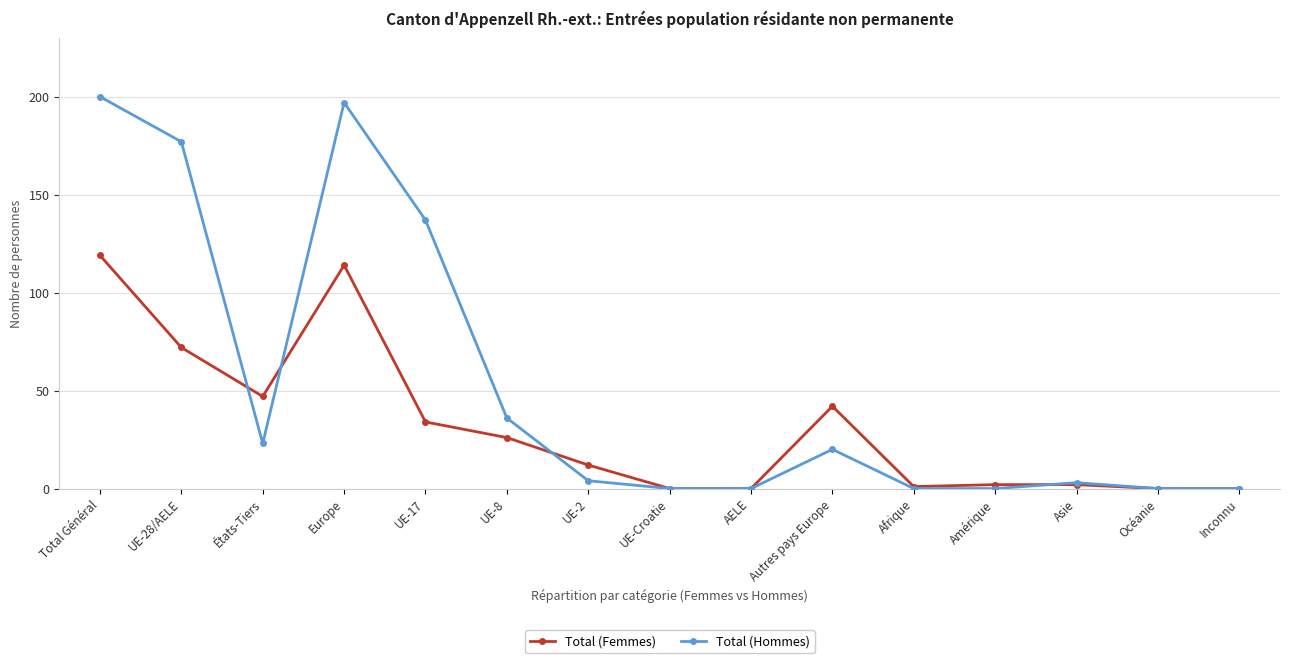

How many values in the Total (Hommes) series are below 4?

7